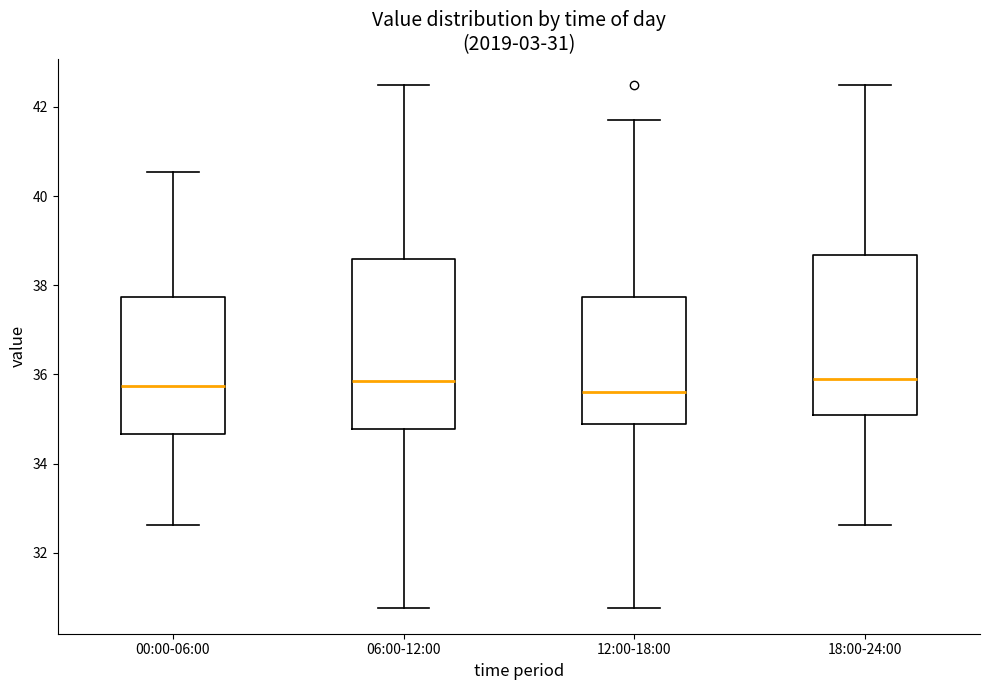

Which box is the tallest, from its lower edge to its upper edge?

06:00-12:00